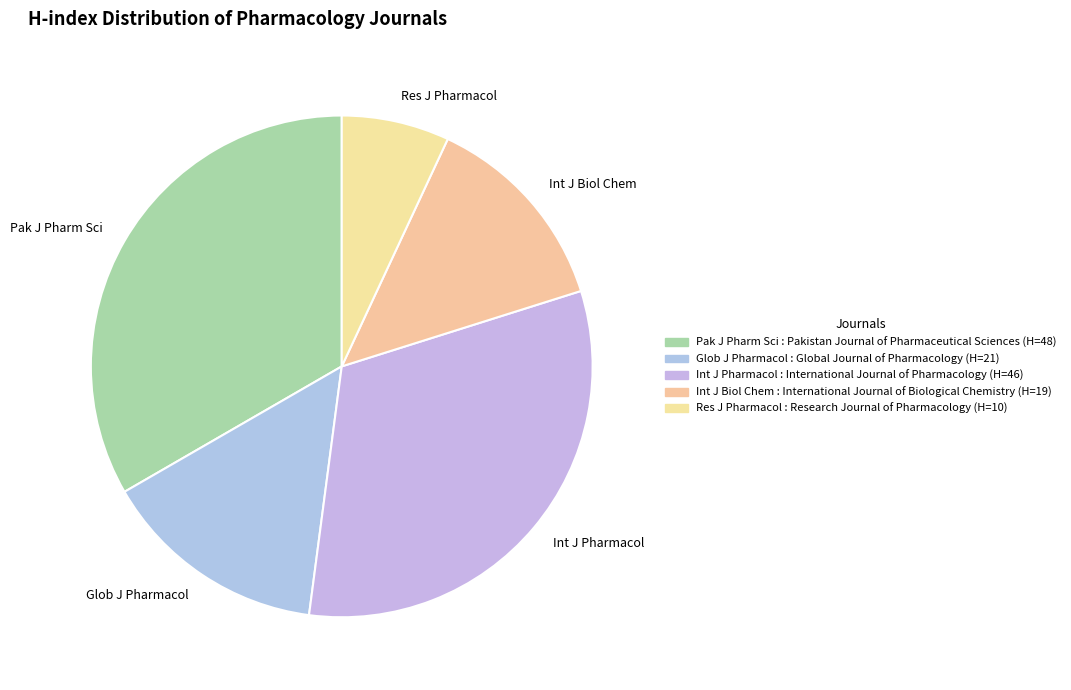

Is the sum of Int J Biol Chem and Pak J Pharm Sci greater than half?

No